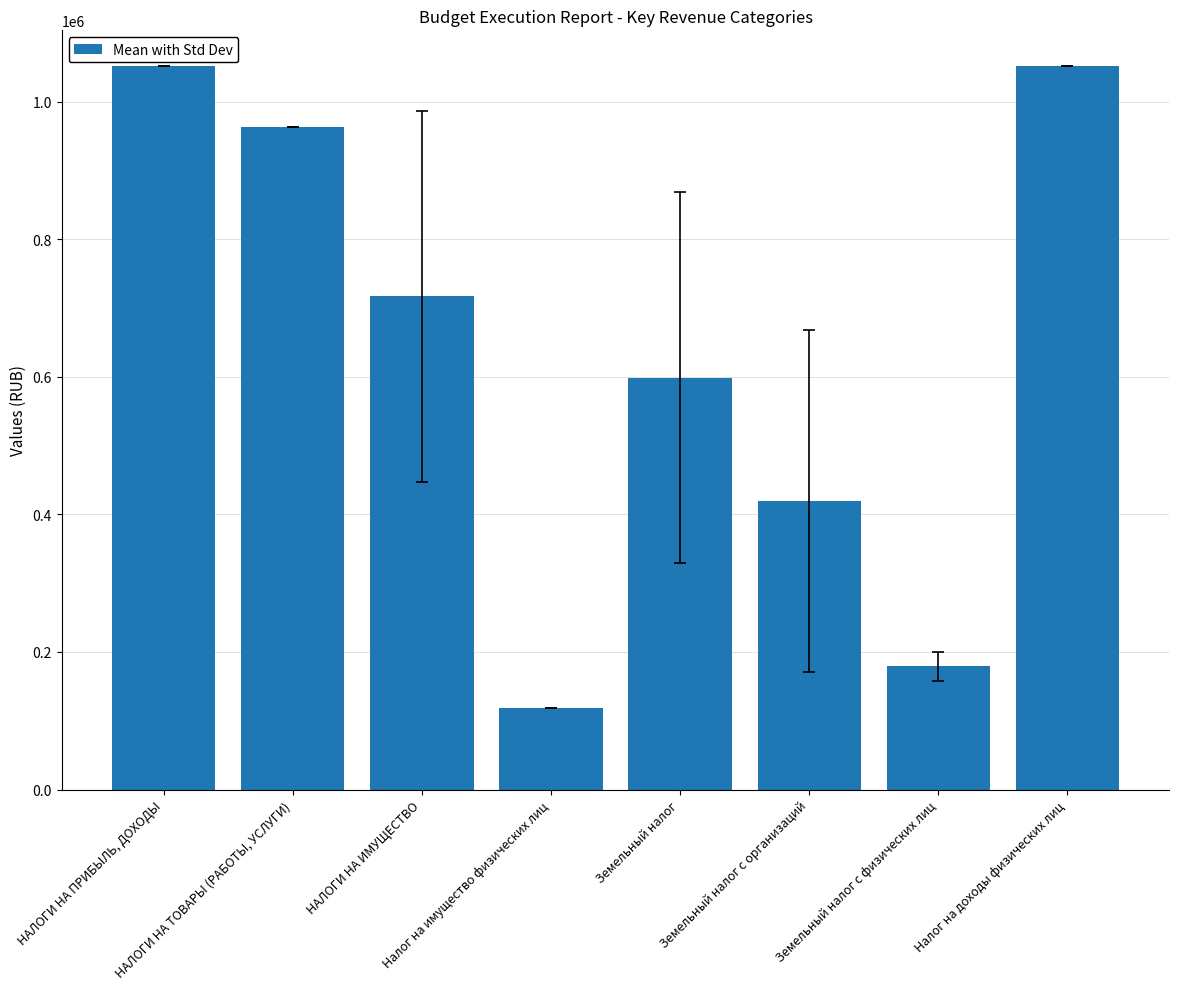

Does the chart contain stacked bars?

No